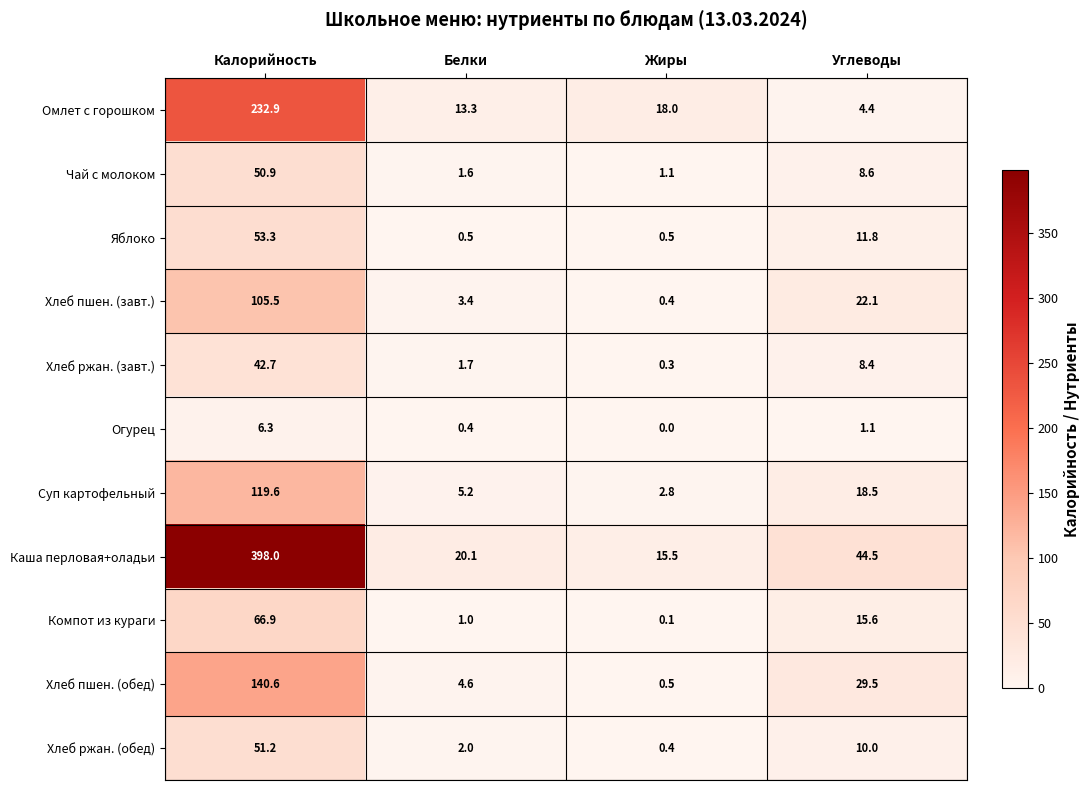

At how many categories does at least one series exceed 15?

4